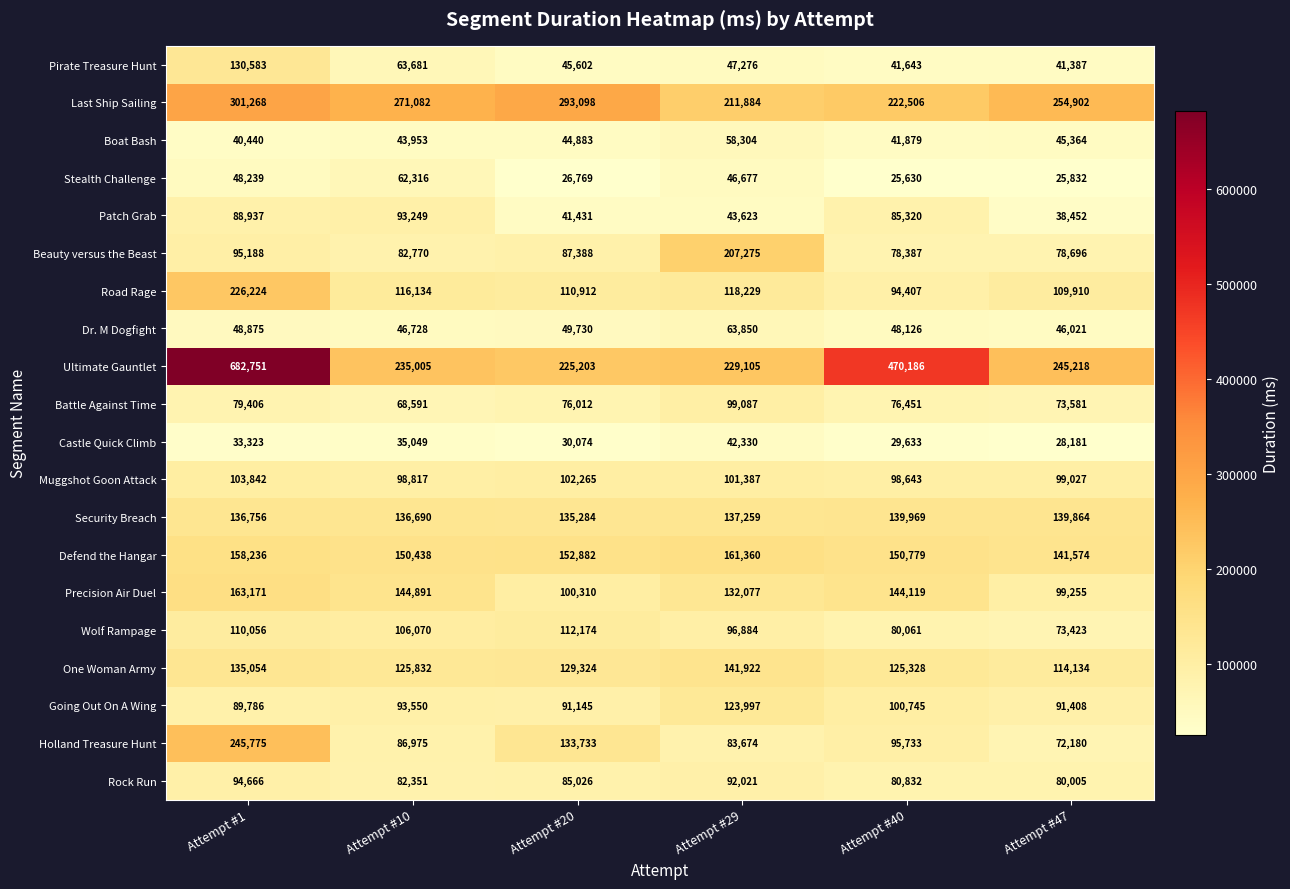

What is the difference between the highest and lowest values at Attempt #20?

266329